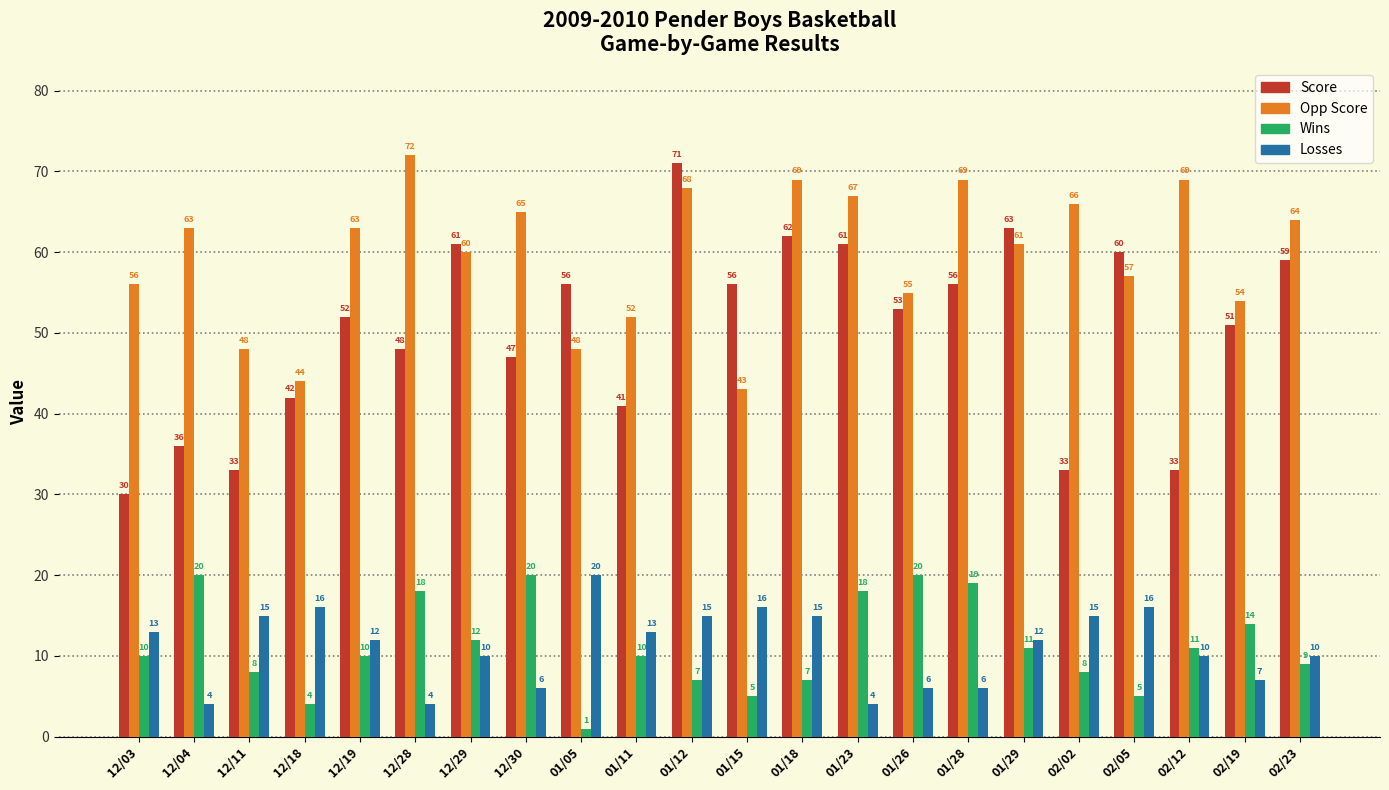

The Opp Score series shows 72 at 12/28. True or false?

True